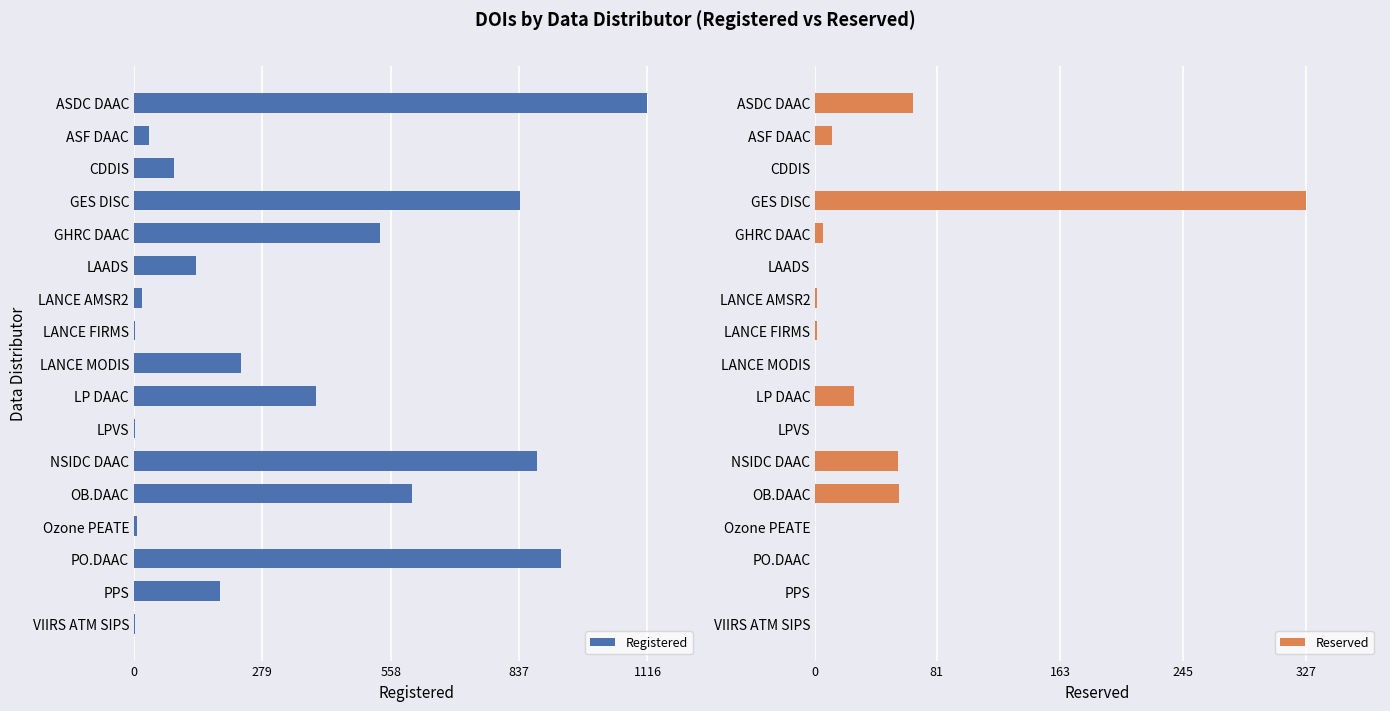

How many categories are shown in the chart?

17